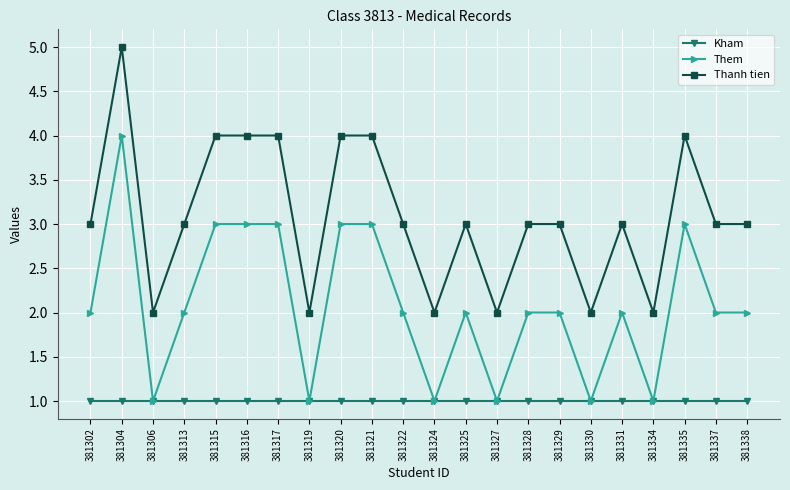

The Thanh tien series shows 3 at 381331. True or false?

True